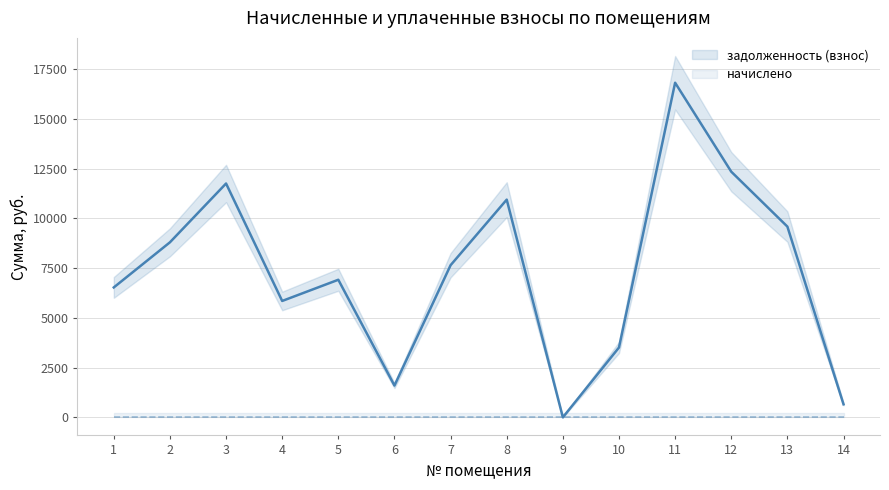

True or false: задолженность (пени) and задолженность (взнос) intersect in this chart.

False